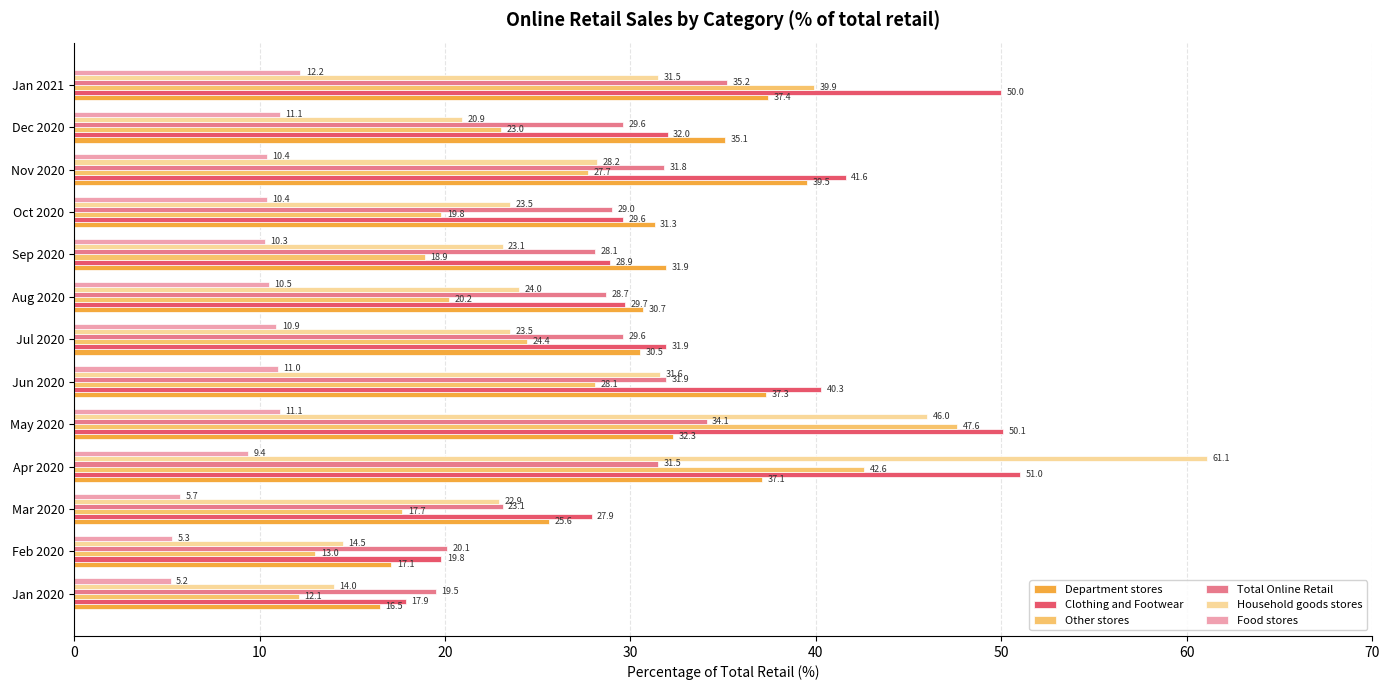

List the series in order of their peak value, highest first.

Household goods stores, Clothing and Footwear, Other stores, Department stores, Total Online Retail, Food stores